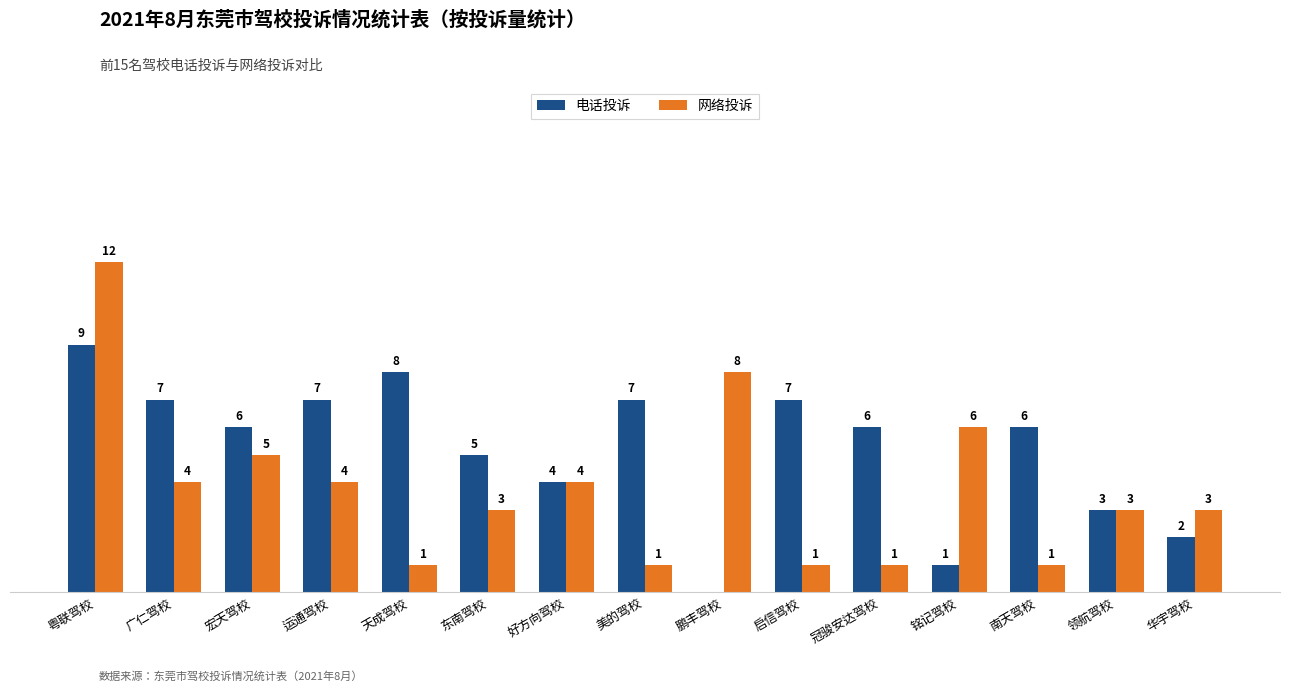

Which label corresponds to the largest value in the chart?

粤联驾校